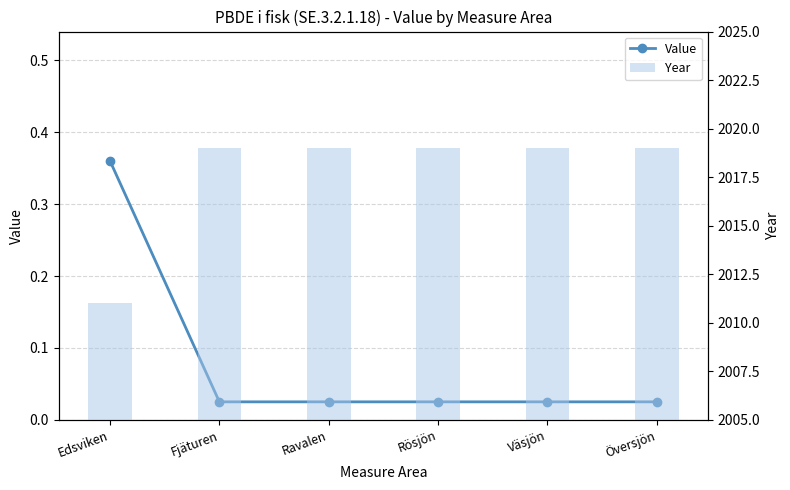

List the series in order of their overall mean, highest first.

Year, Value